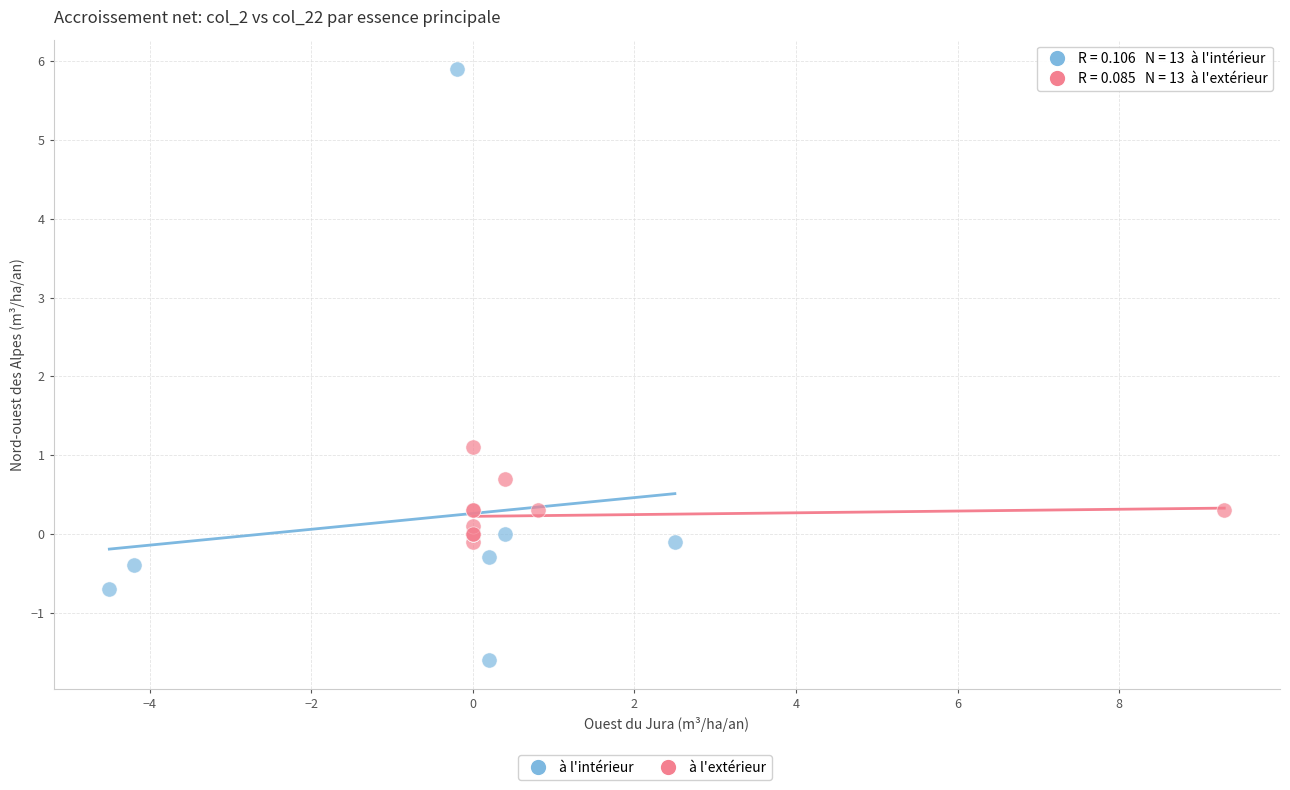

Which series has the largest Y range (max minus min)?

à l'intérieur